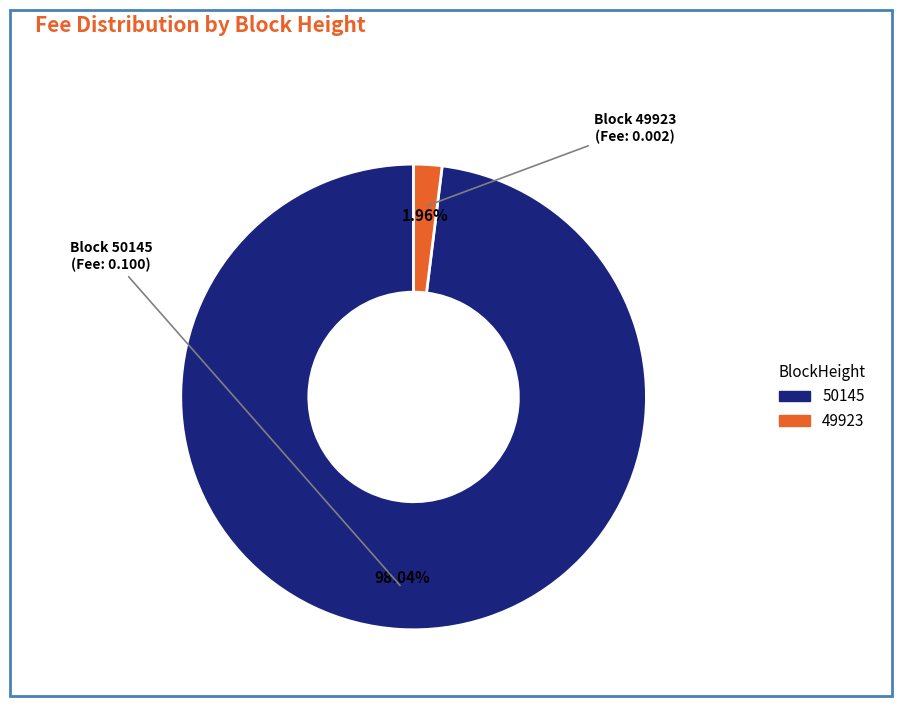

Rank the categories by value from lowest to highest.

49923, 50145